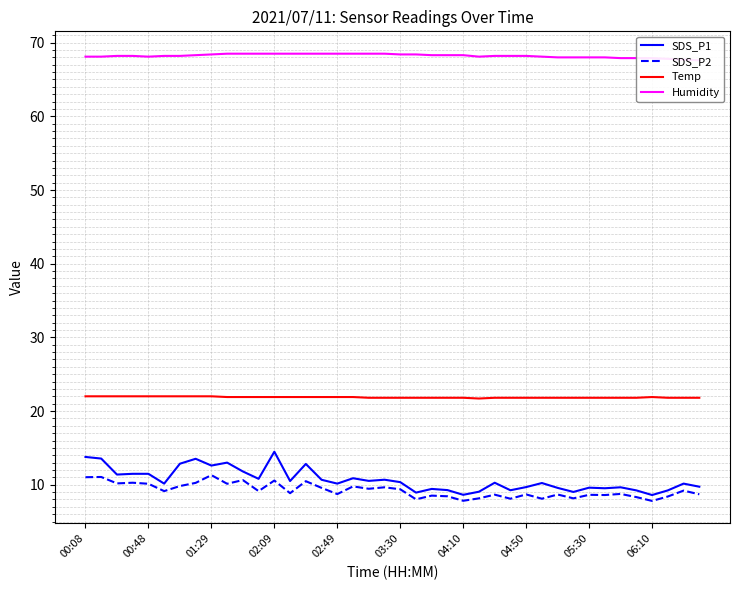

What is the approximate value of Humidity at 30?

68.0